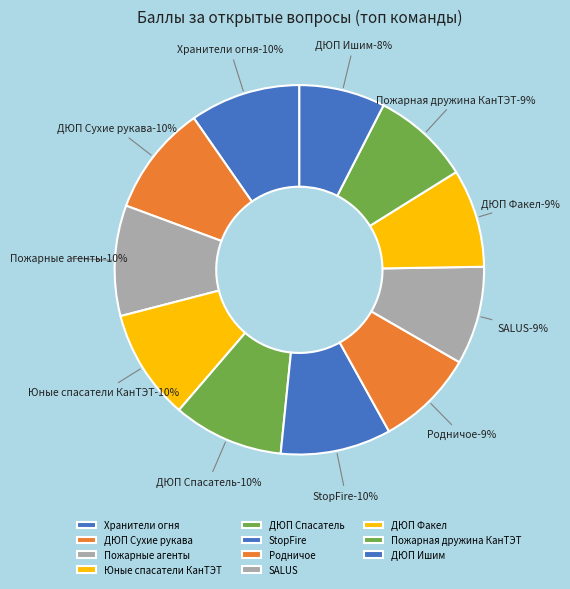

How many segments does this pie chart have?

11